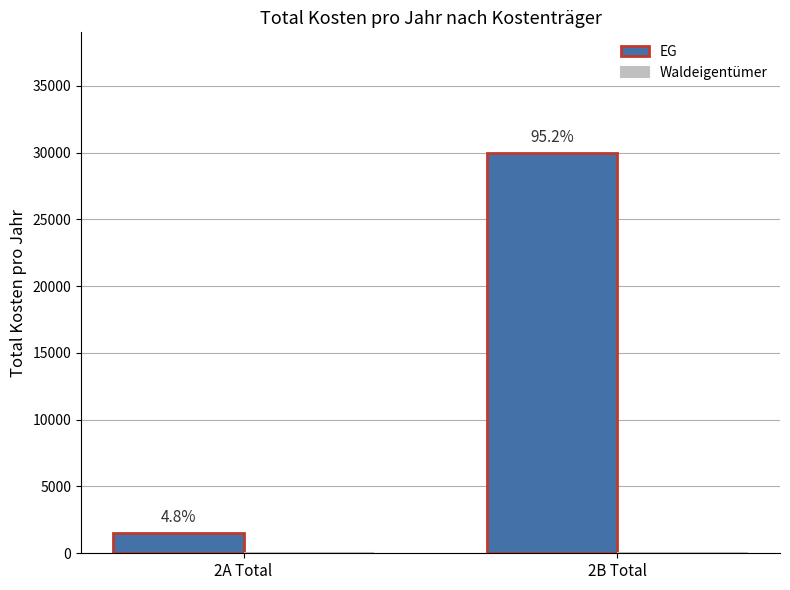

Reading left to right, transcribe all the data shown in this chart.

EG: 2A Total=1500	2B Total=30000
Waldeigentümer: 2A Total=0	2B Total=0